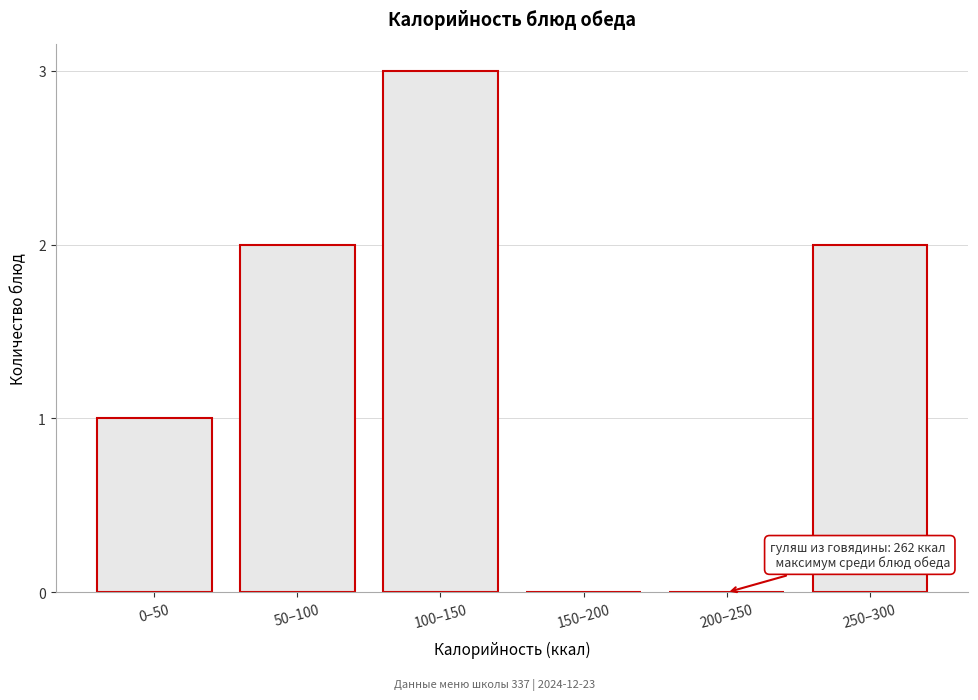

Reading right to left, list all the values displayed in this chart.

250–300=2	200–250=0	150–200=0	100–150=3	50–100=2	0–50=1